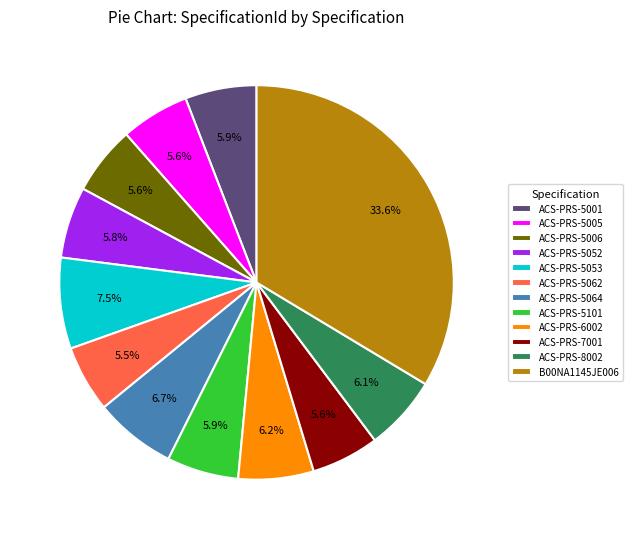

The ACS-PRS-5001 slice represents 6% of the pie. True or false?

True